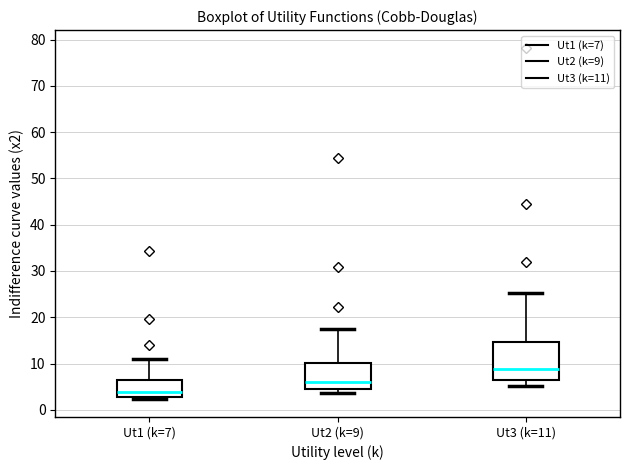

Reading left to right, transcribe this box plot: for each box, give where its median line is, the range the box spans, and where its two whiskers end, as read against the y-axis. The values are not printed on the chart, so give them approximately, as read against the axis.

Ut1 (k=7): median 4, box 3 to 6, whiskers 2 to 11
Ut2 (k=9): median 6, box 4 to 10, whiskers 4 (just below the box's lower edge) to 17
Ut3 (k=11): median 9, box 6 to 15, whiskers 5 to 25